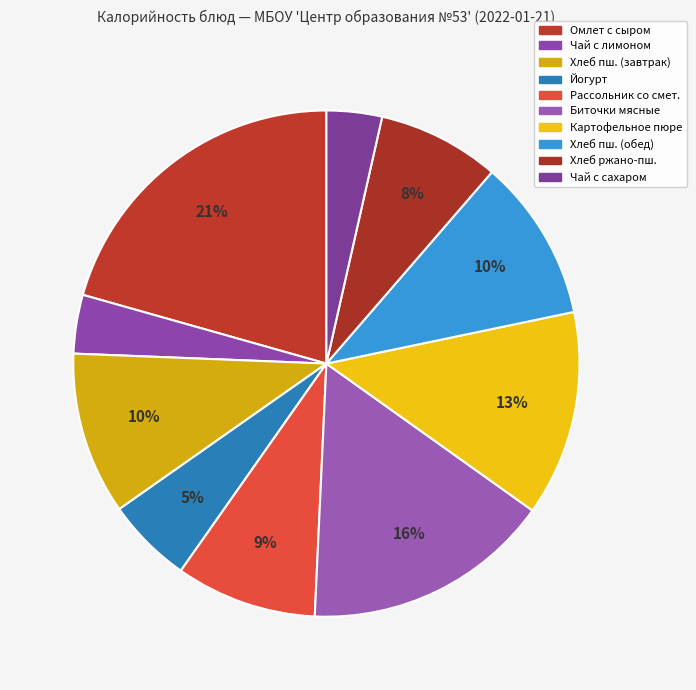

Is there a majority slice in this chart?

No